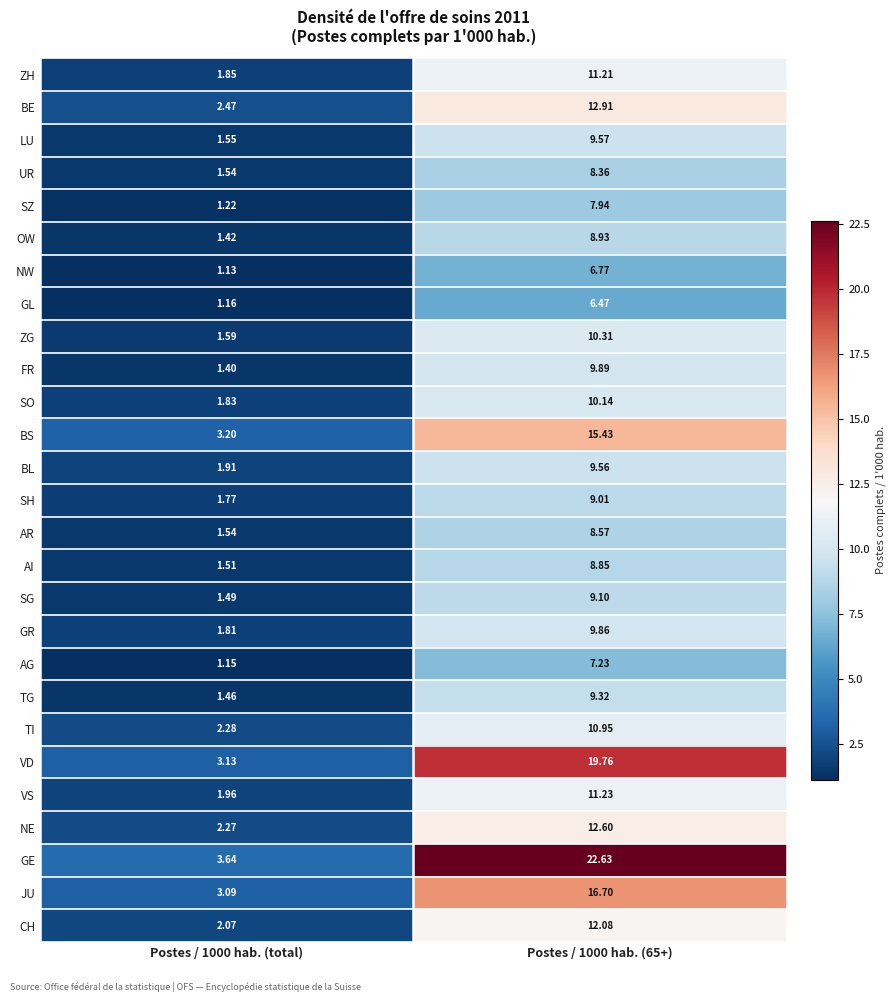

Which series has the largest range (max minus min)?

GE